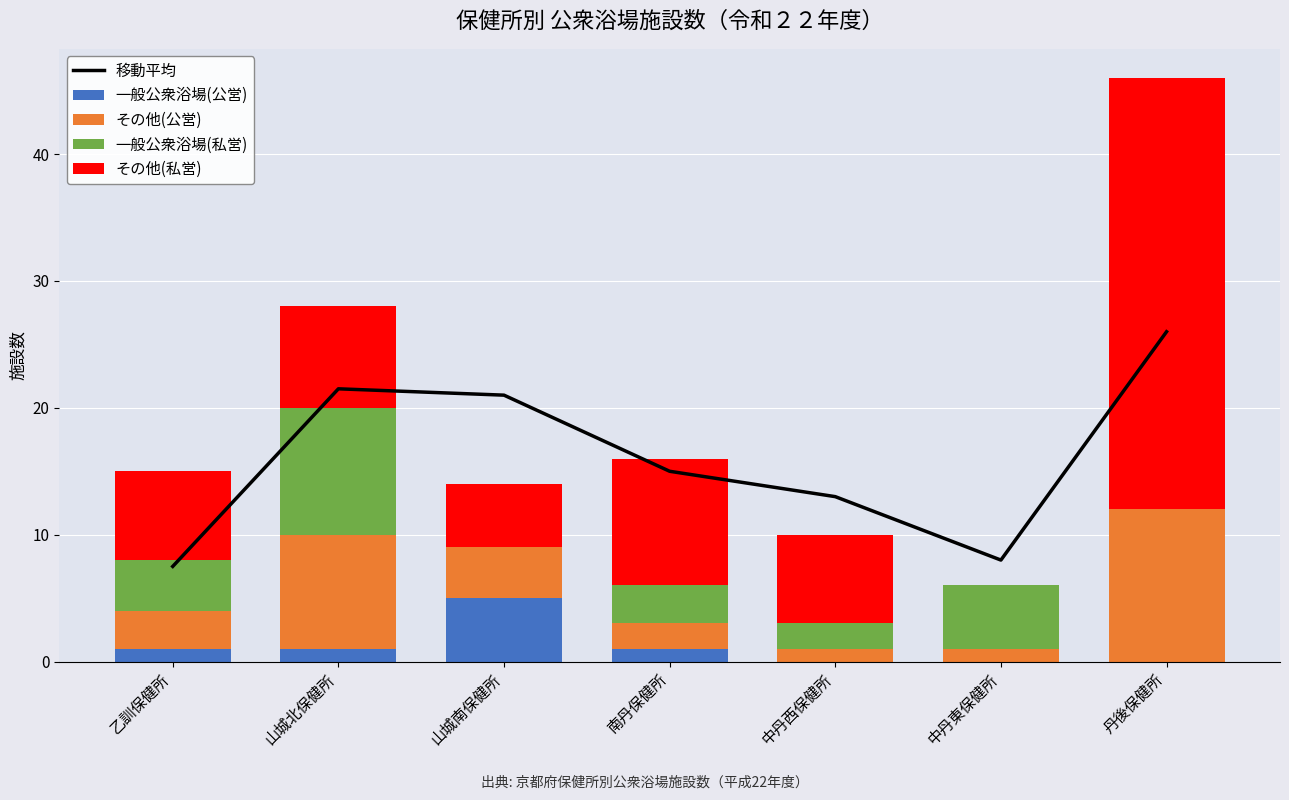

At 中丹東保健所, list the series in order from largest to smallest.

移動平均, 一般公衆浴場(私営), その他(公営), 一般公衆浴場(公営), その他(私営)